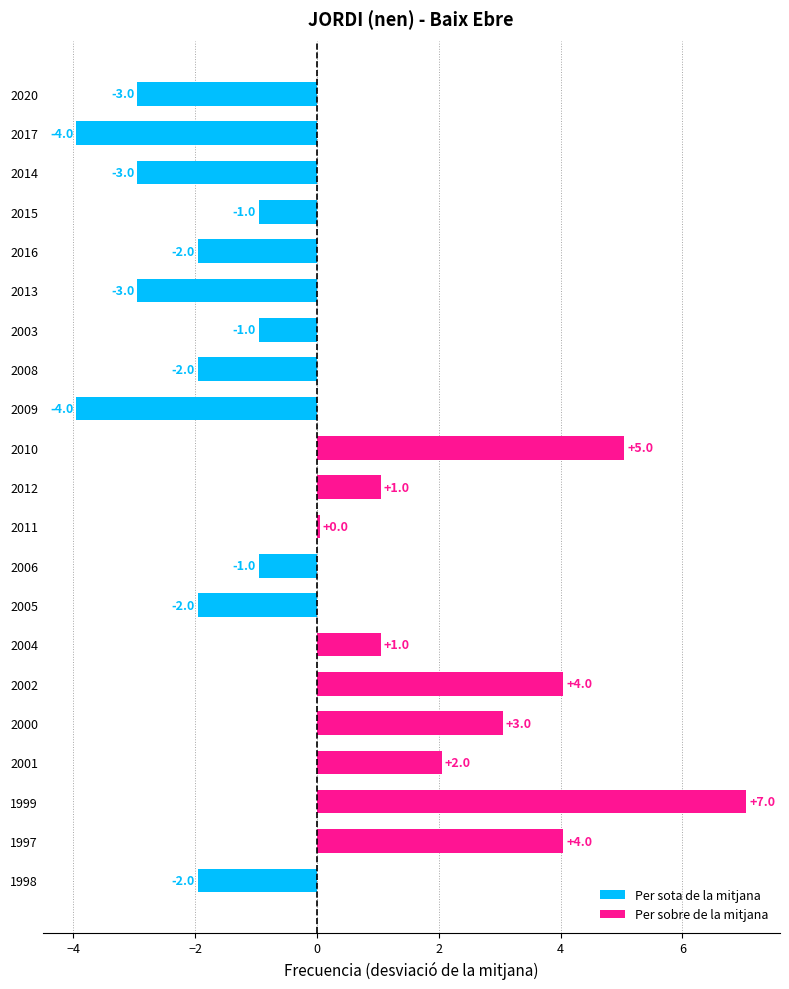

What is the change in value from 1997 to 2013?

-7.0